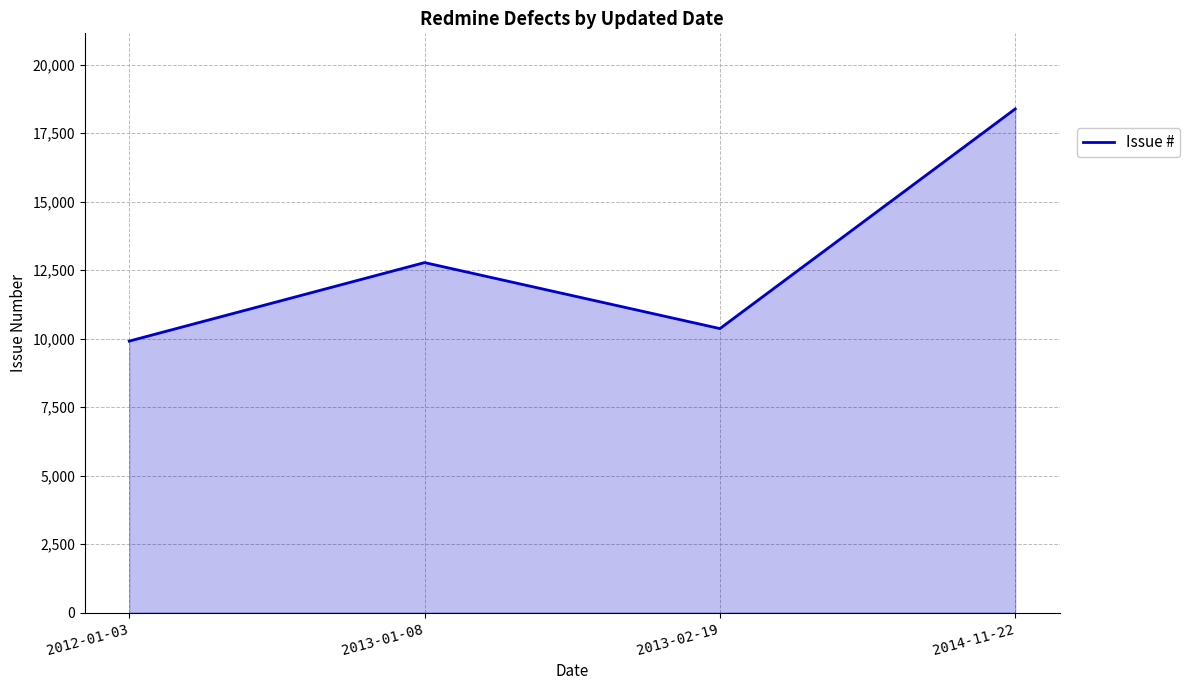

True or false: there are more than 0 points higher than both neighbors.

True